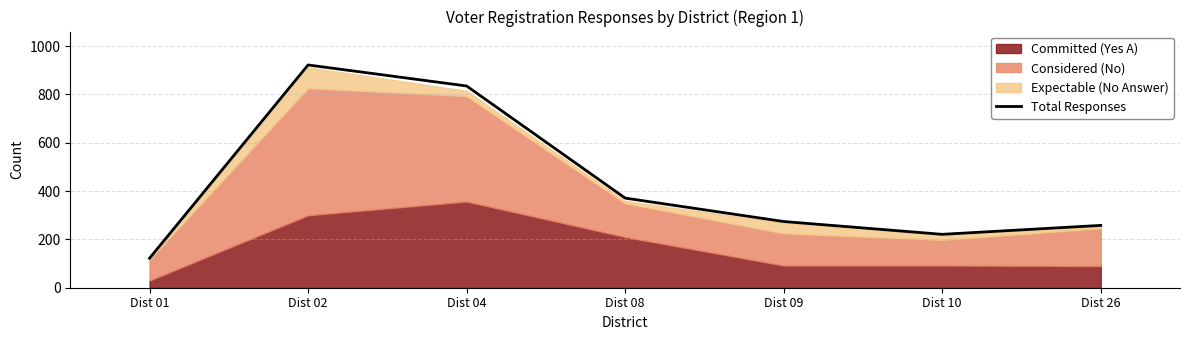

What is the smallest value displayed?

122